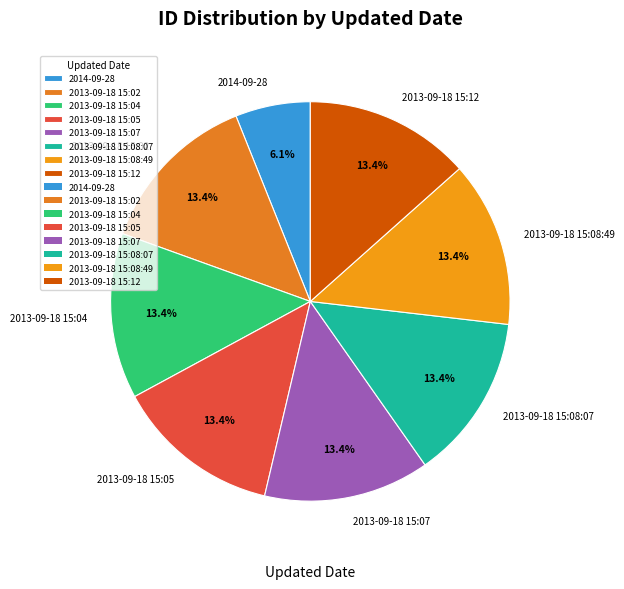

What percentage is the 2013-09-18 15:12 slice, to the nearest percent?

13%